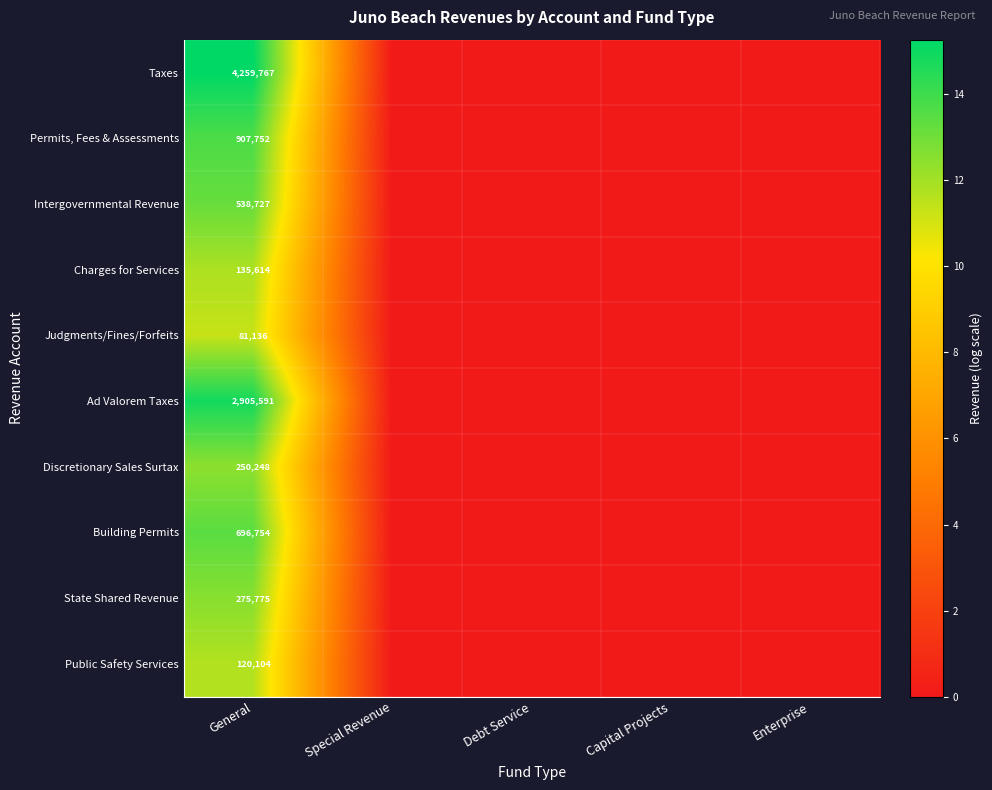

Is it true that Discretionary Sales Surtax equals 250248 at General?

True